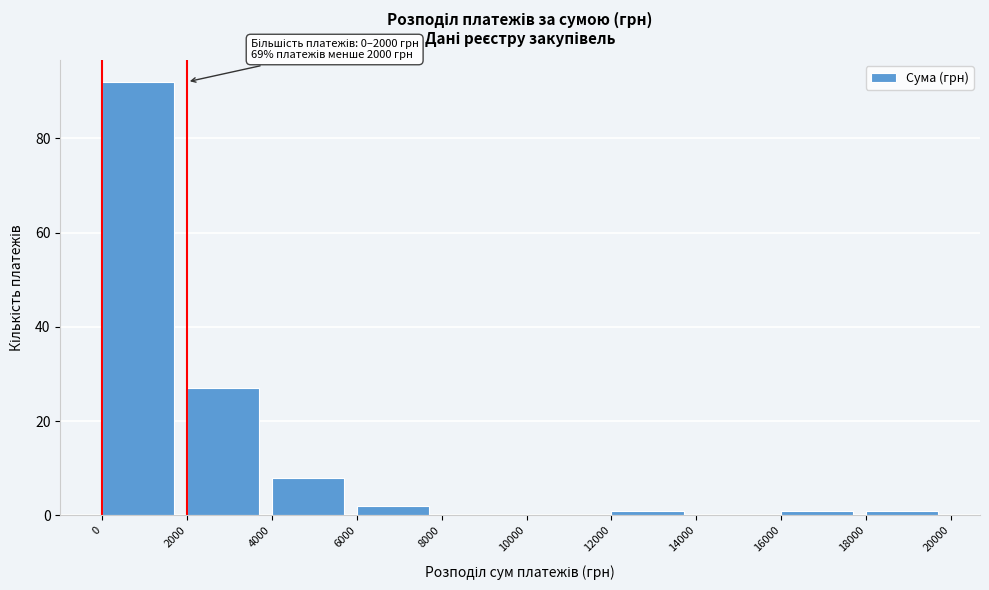

Over which range of the x-axis is the bar tallest?

0 to 2000